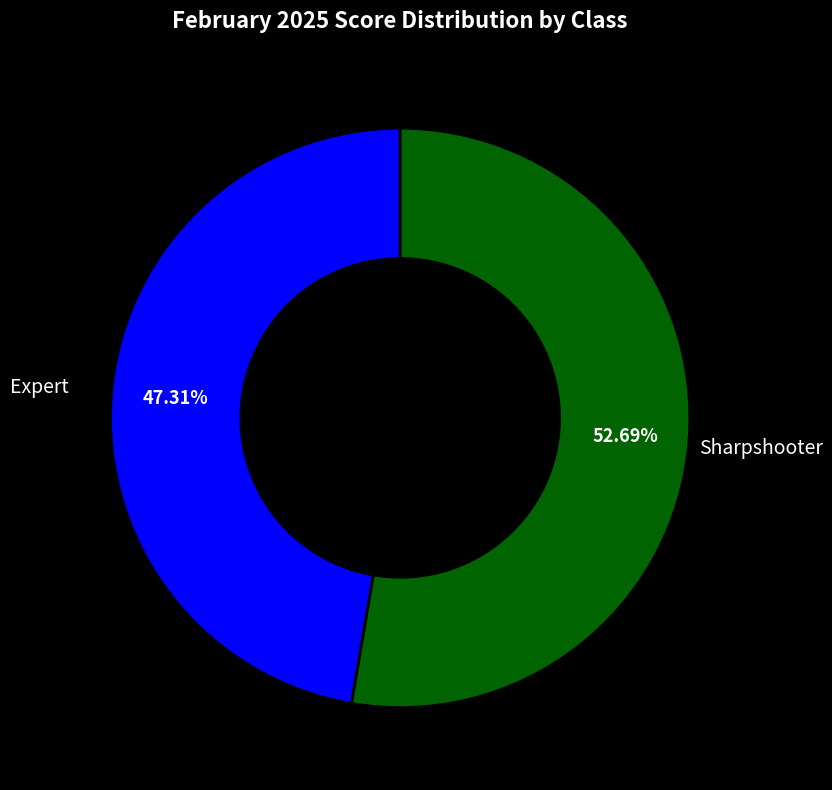

How many slices are in this pie chart?

2